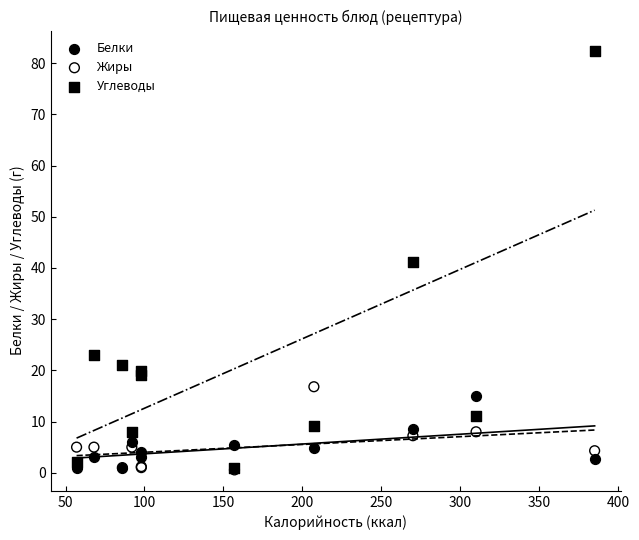

Which series reaches the maximum Y coordinate?

Углеводы